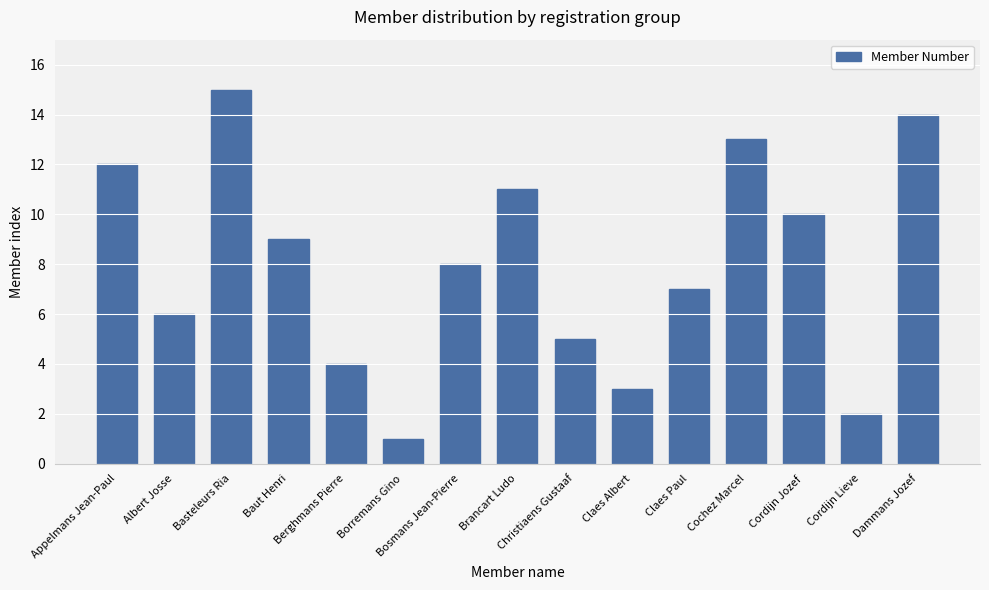

Count the number of data series in this chart.

1